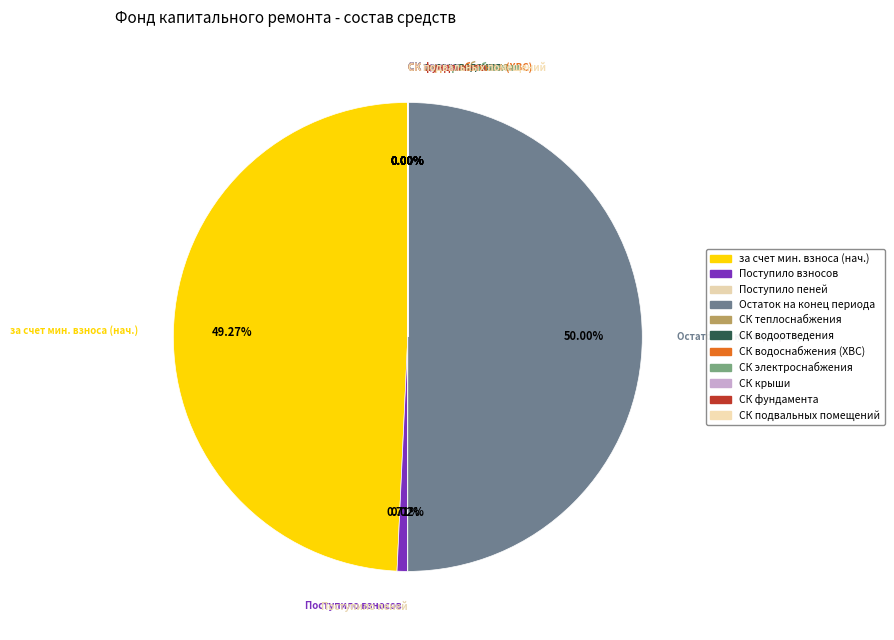

How many slices are in this pie chart?

11